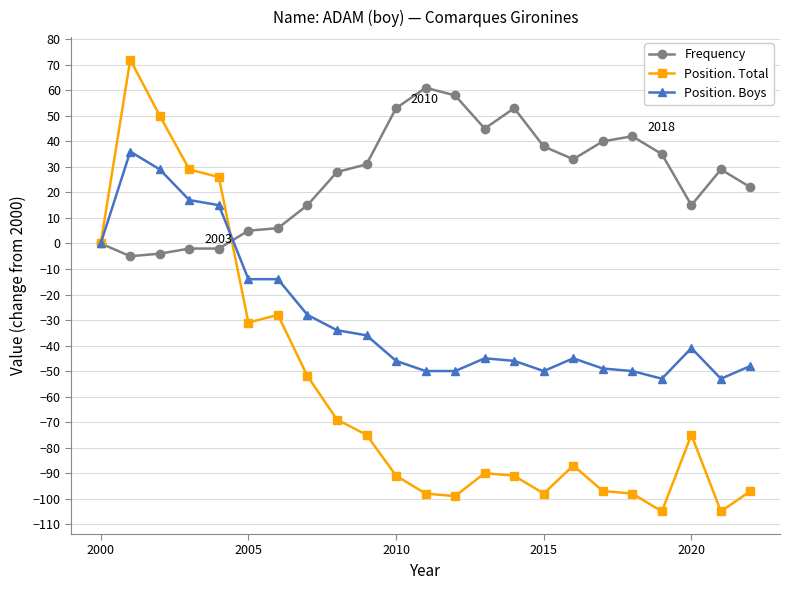

How many data points does each series have?

23